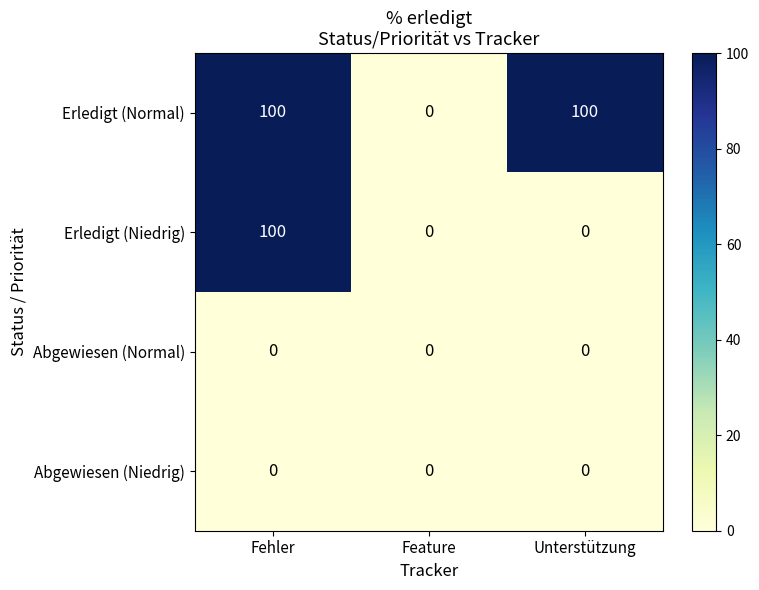

Reading left to right, transcribe all the data shown in this chart.

Erledigt (Normal): 100	0	100
Erledigt (Niedrig): 100	0	0
Abgewiesen (Normal): 0	0	0
Abgewiesen (Niedrig): 0	0	0